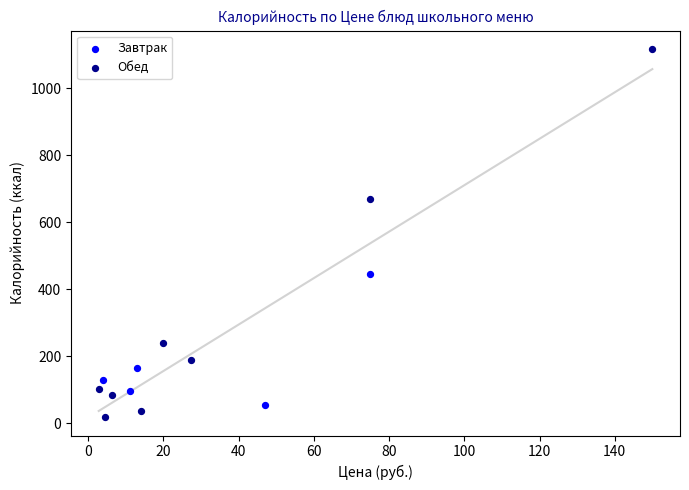

Which series has the largest Y range (max minus min)?

Обед